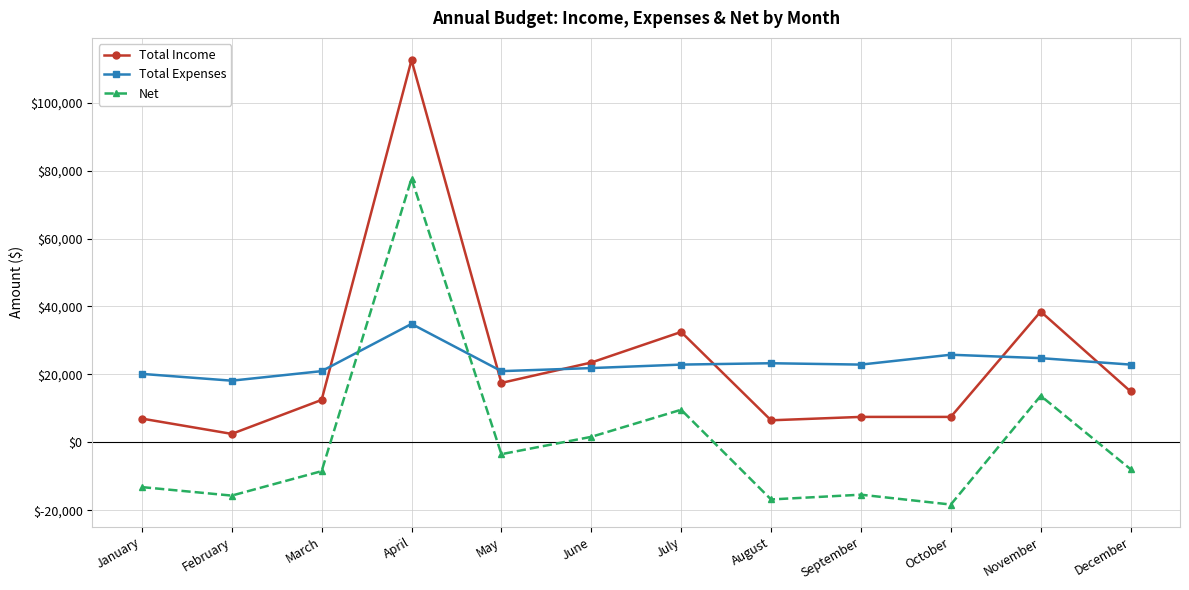

True or false: Total Income and Total Expenses intersect in this chart.

True